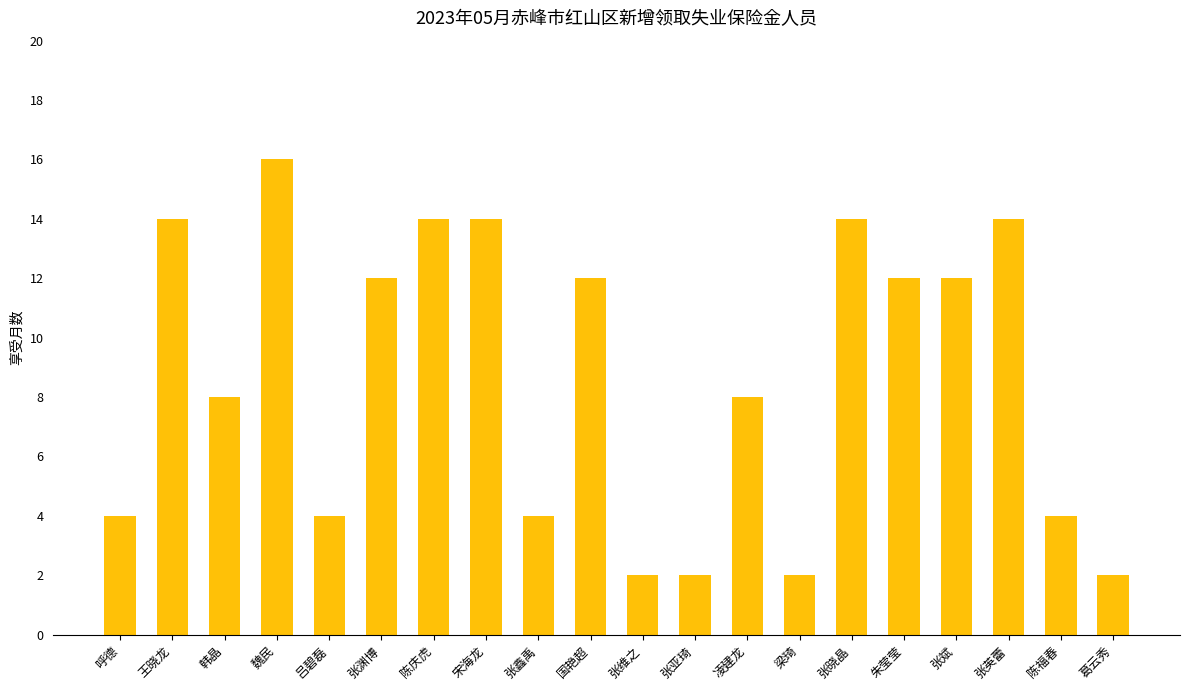

What is the label of the 13th bar from the left?

凌建龙